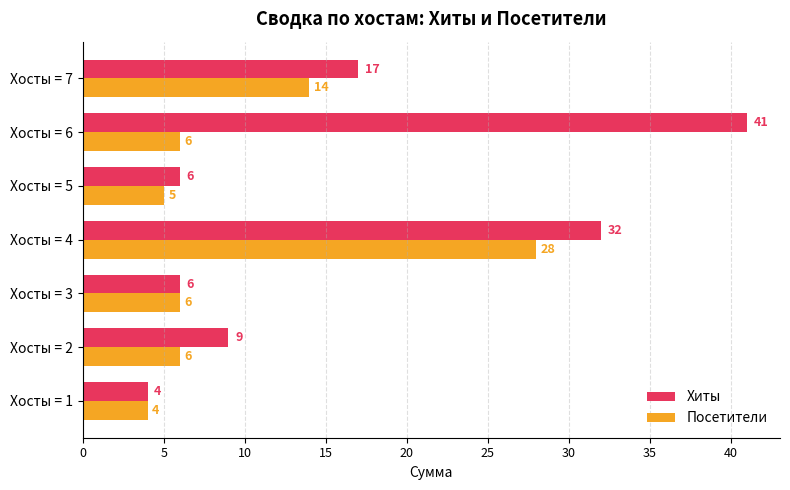

What is the smallest value displayed?

4